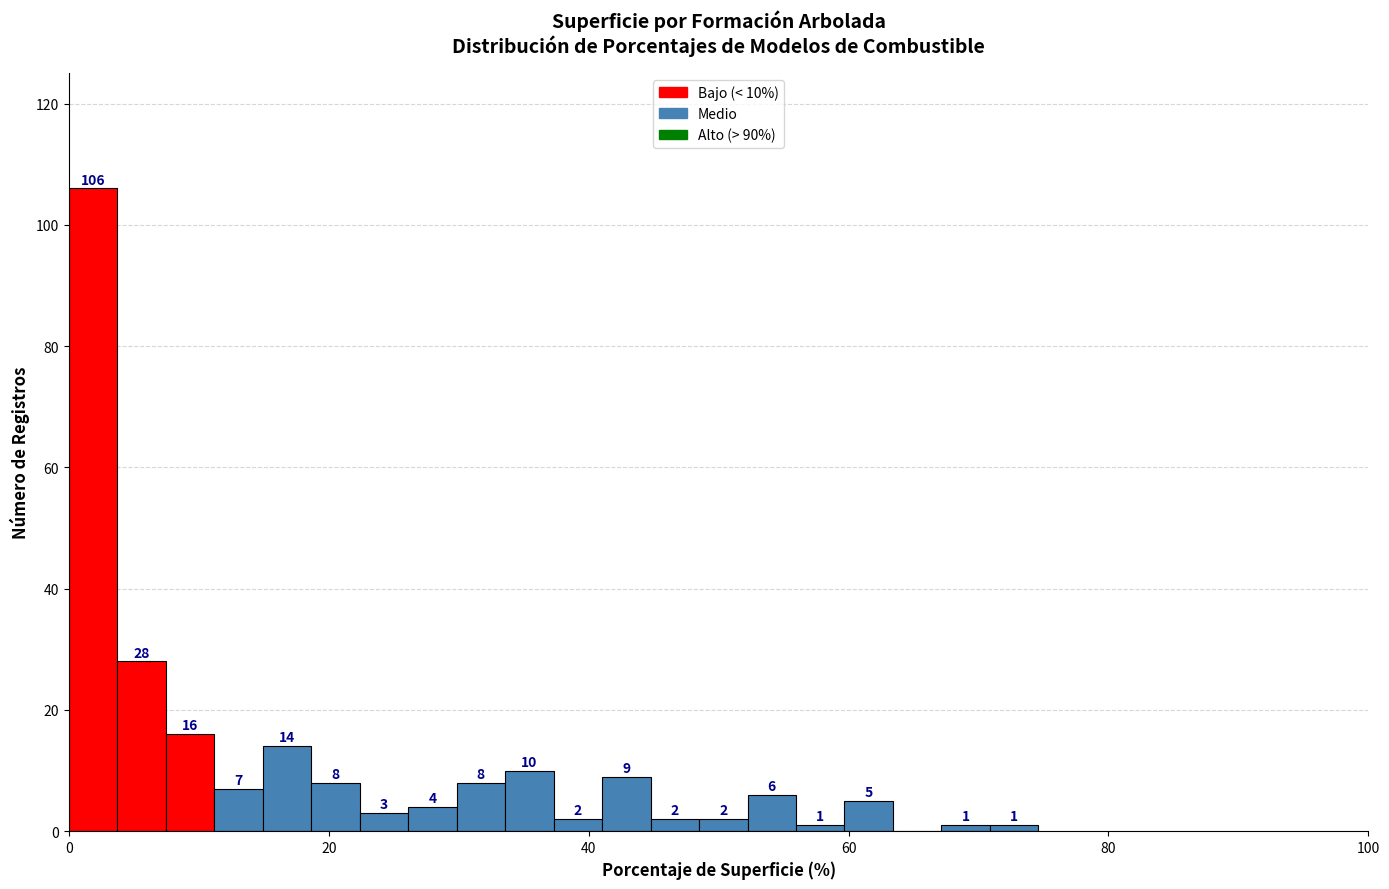

Around what value on the x-axis is the tallest bar? Give the approximate position of its centre, as read against the axis.

2